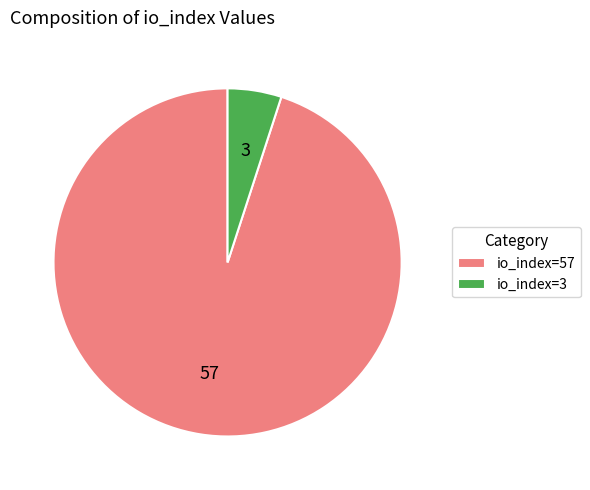

Does io_index=57 represent more than half of the total?

Yes